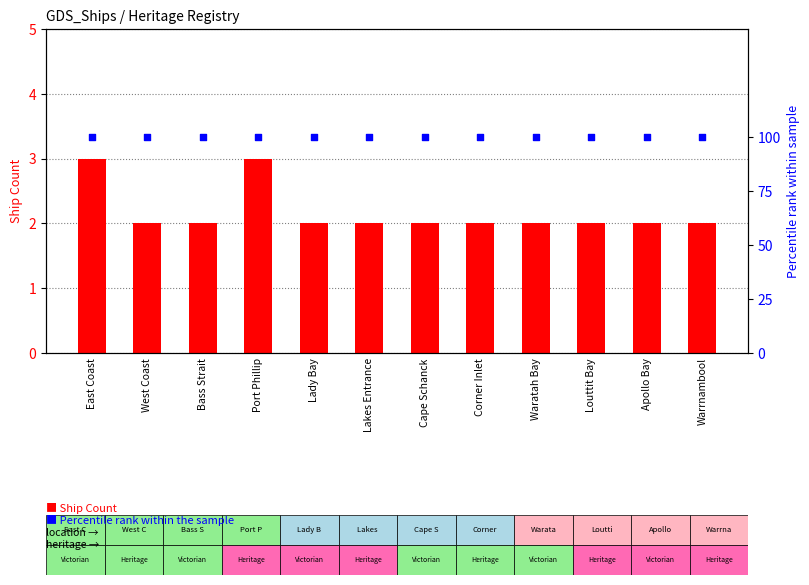

Which series contains the highest Y value?

Percentile rank (100%)